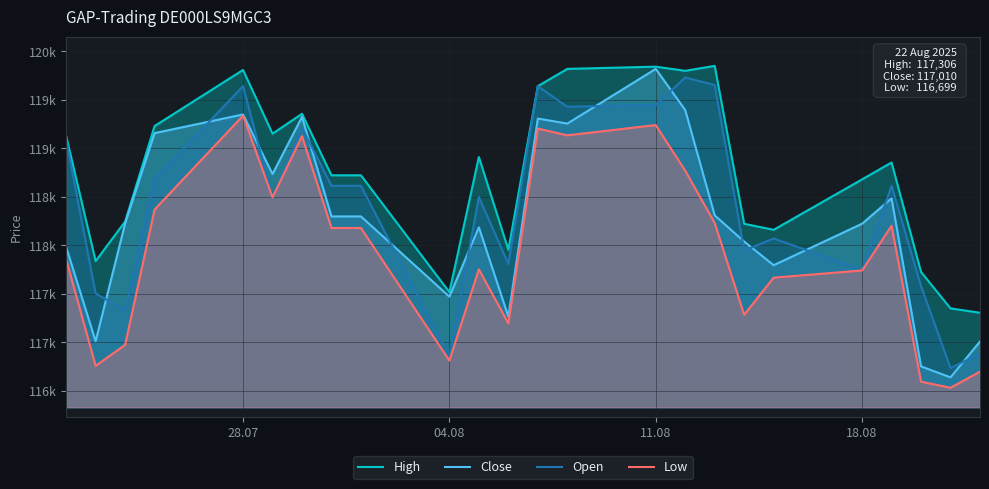

Which series has the largest range (max minus min)?

Close